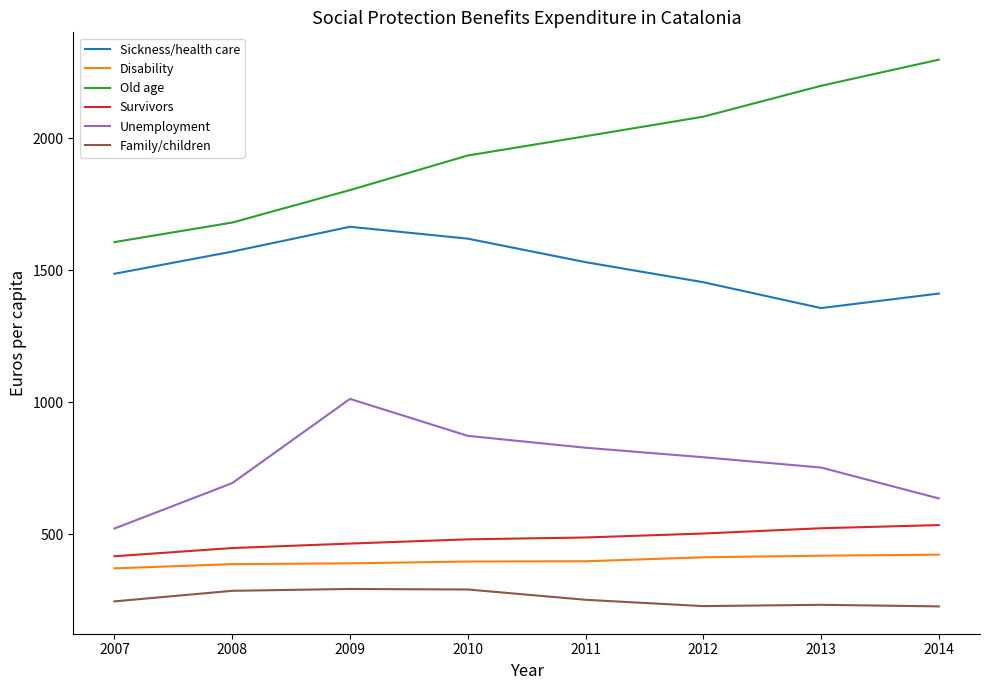

True or false: Family/children and Unemployment intersect in this chart.

False